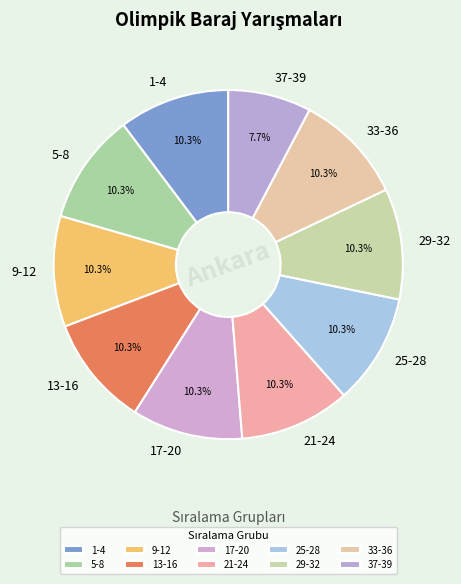

Approximately how many times larger is the value at 29-32 compared to 1-4?

1.0